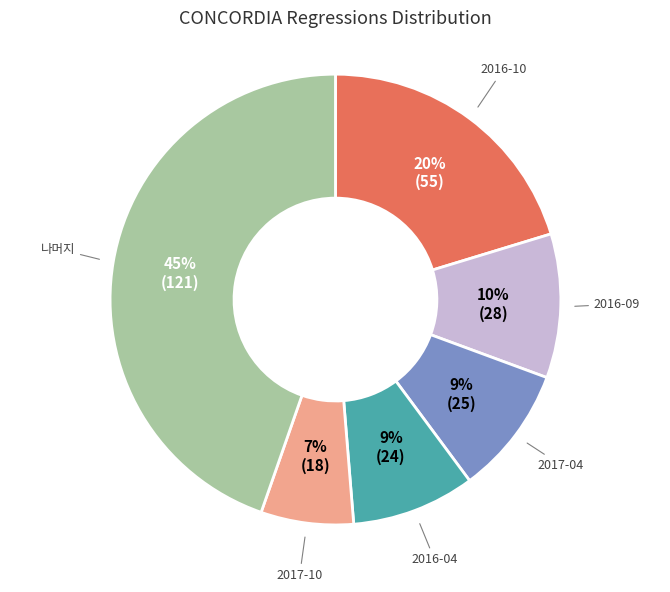

Is there a majority slice in this chart?

No